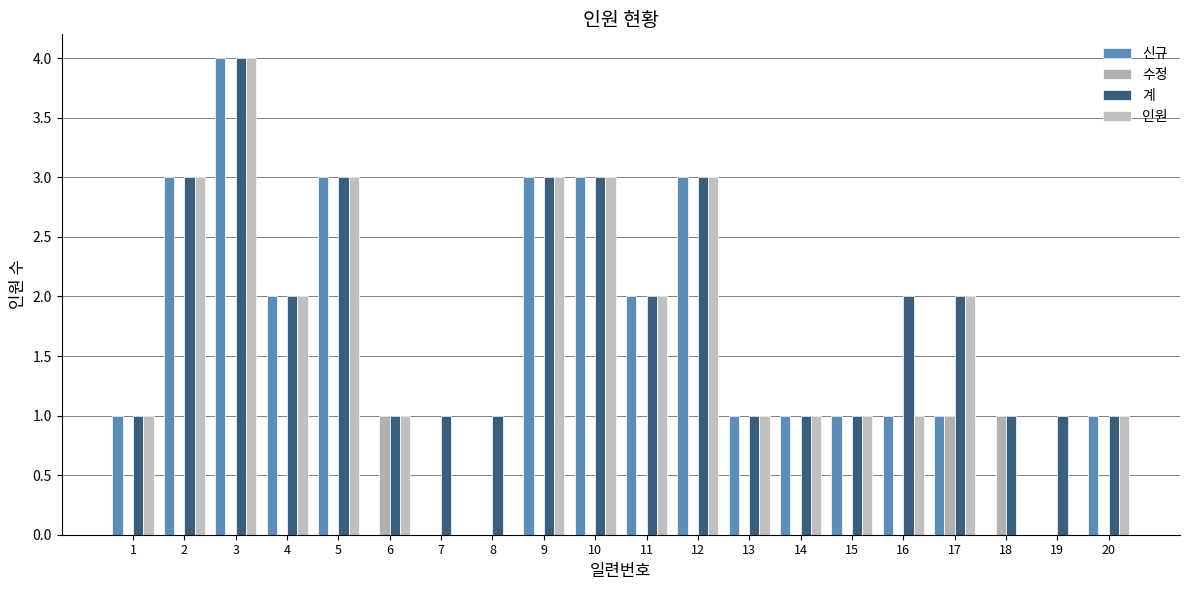

Reading right to left, what are all the values shown in this chart?

신규: 20=1	19=0	18=0	17=1	16=1	15=1	14=1	13=1	12=3	11=2	10=3	9=3	8=0	7=0	6=0	5=3	4=2	3=4	2=3	1=1
수정: 20=0	19=0	18=1	17=1	16=0	15=0	14=0	13=0	12=0	11=0	10=0	9=0	8=0	7=0	6=1	5=0	4=0	3=0	2=0	1=0
계: 20=1	19=1	18=1	17=2	16=2	15=1	14=1	13=1	12=3	11=2	10=3	9=3	8=1	7=1	6=1	5=3	4=2	3=4	2=3	1=1
인원: 20=1	19=0	18=0	17=2	16=1	15=1	14=1	13=1	12=3	11=2	10=3	9=3	8=0	7=0	6=1	5=3	4=2	3=4	2=3	1=1